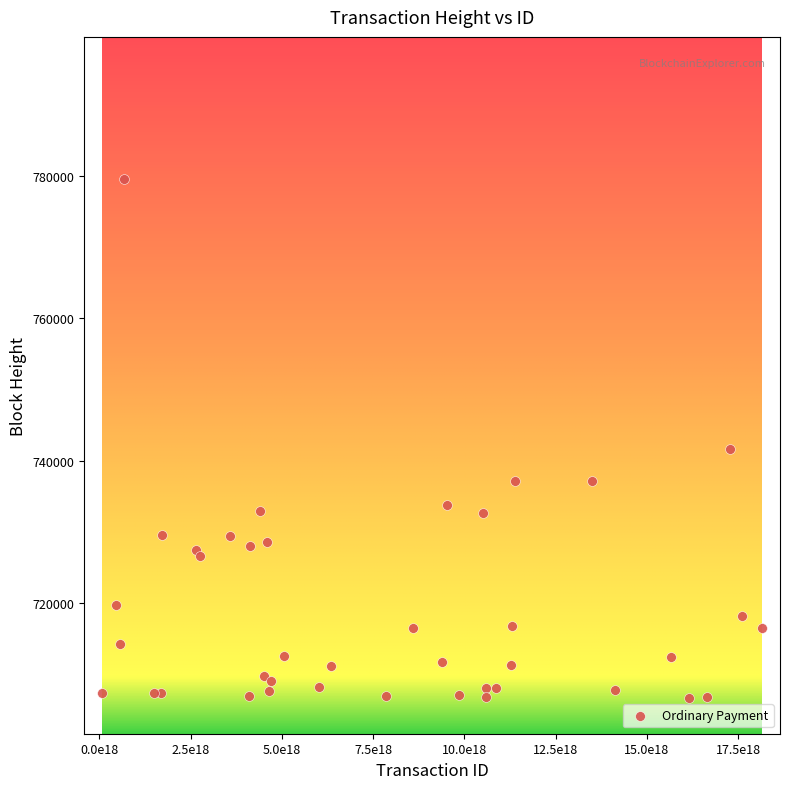

What Y value in the scatter plot is closest to 743105?

741597